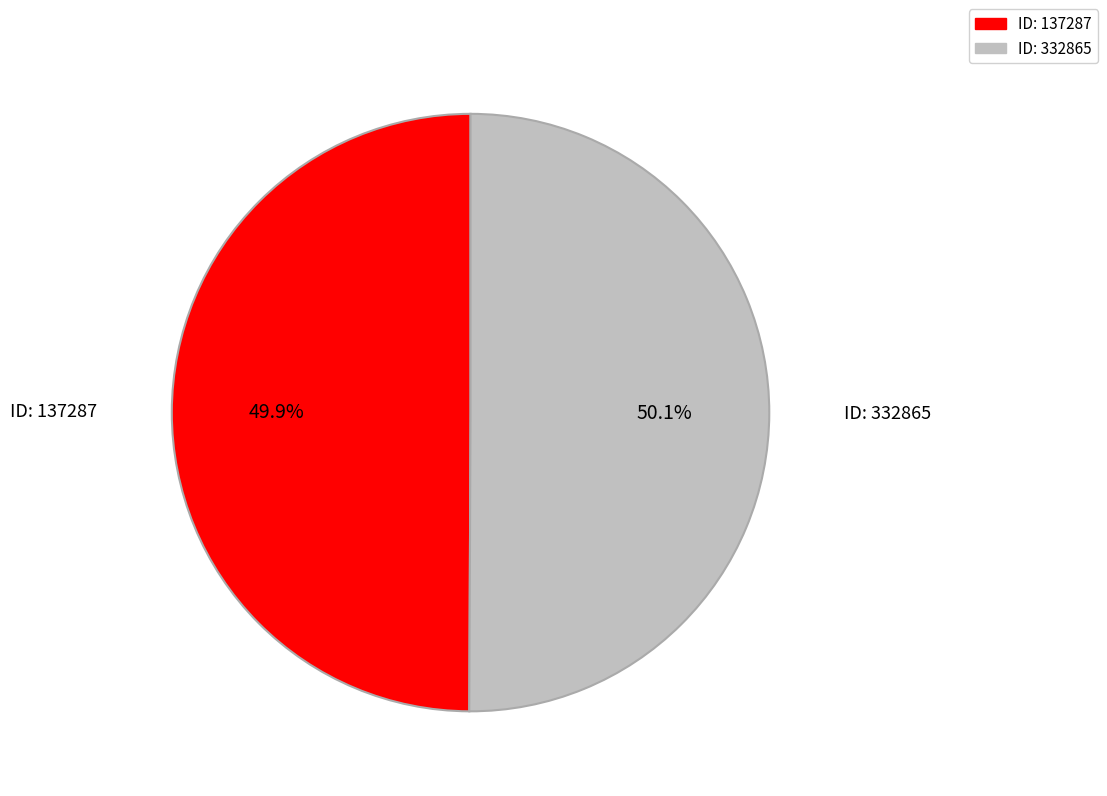

Does any single category account for the majority?

Yes